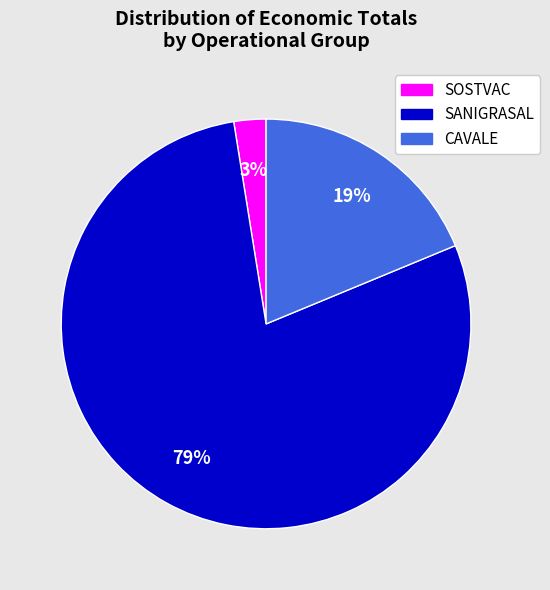

Does SOSTVAC account for over 50% of the chart?

No